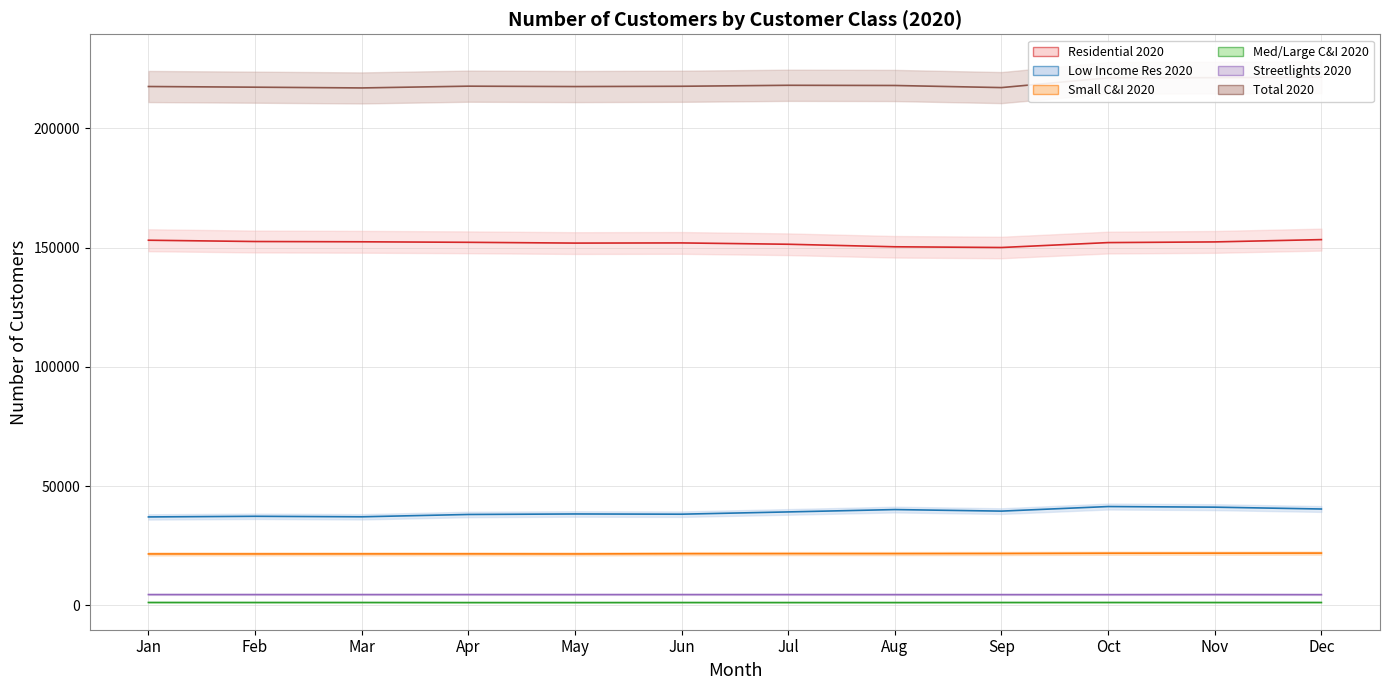

The value of Small C&I 2020 at Jun is 6492. True or false?

False